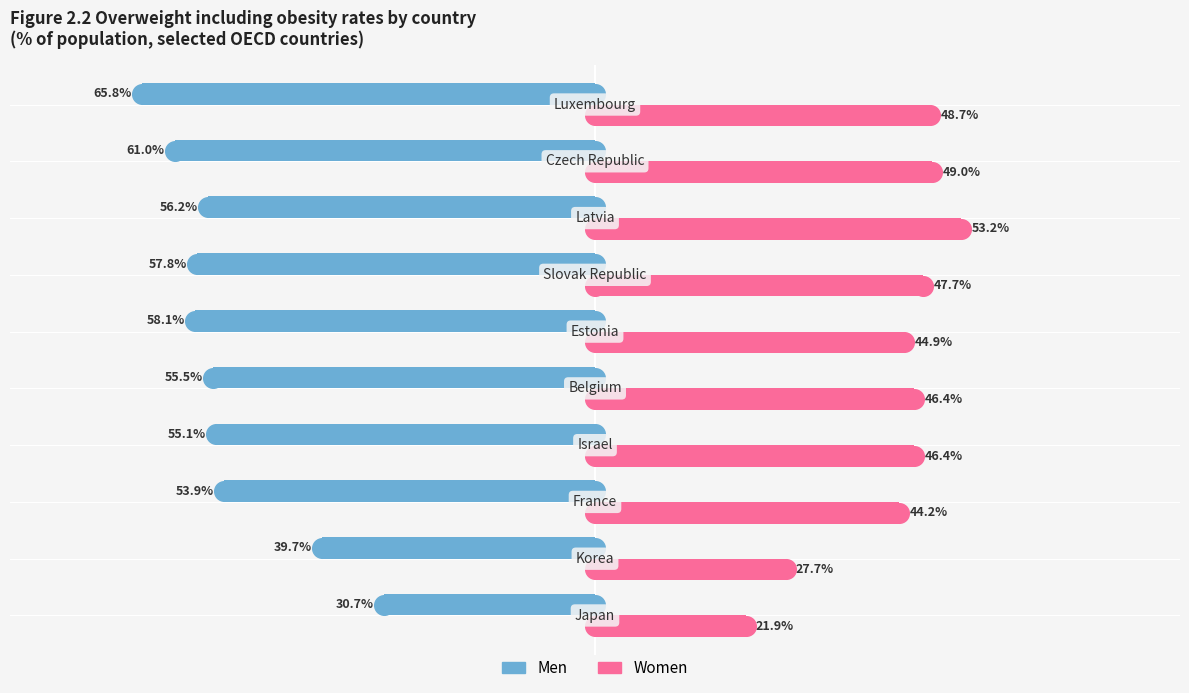

Which series has the largest Y range (max minus min)?

Men